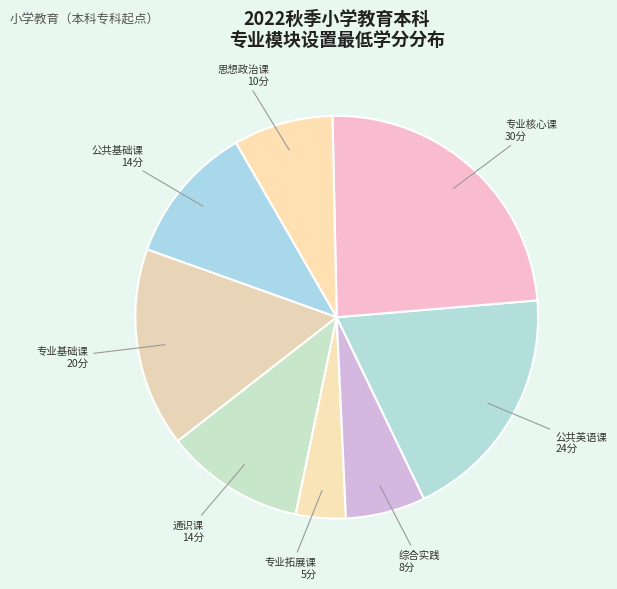

Which has a higher value, 专业拓展课 or 思想政治课?

思想政治课